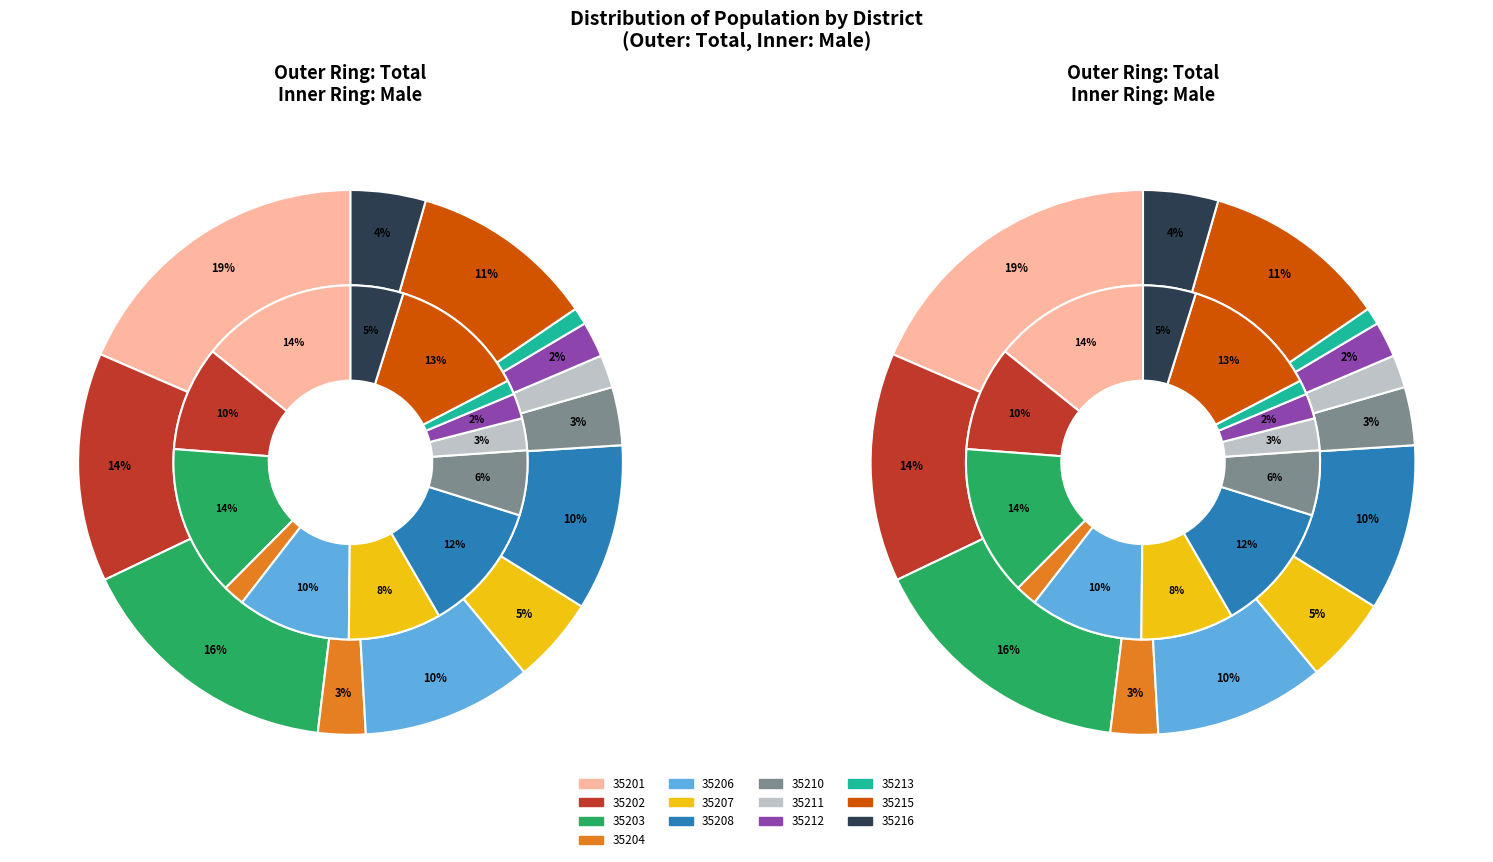

To the nearest percent, what is the combined percentage of 35216 and 35215?

15%